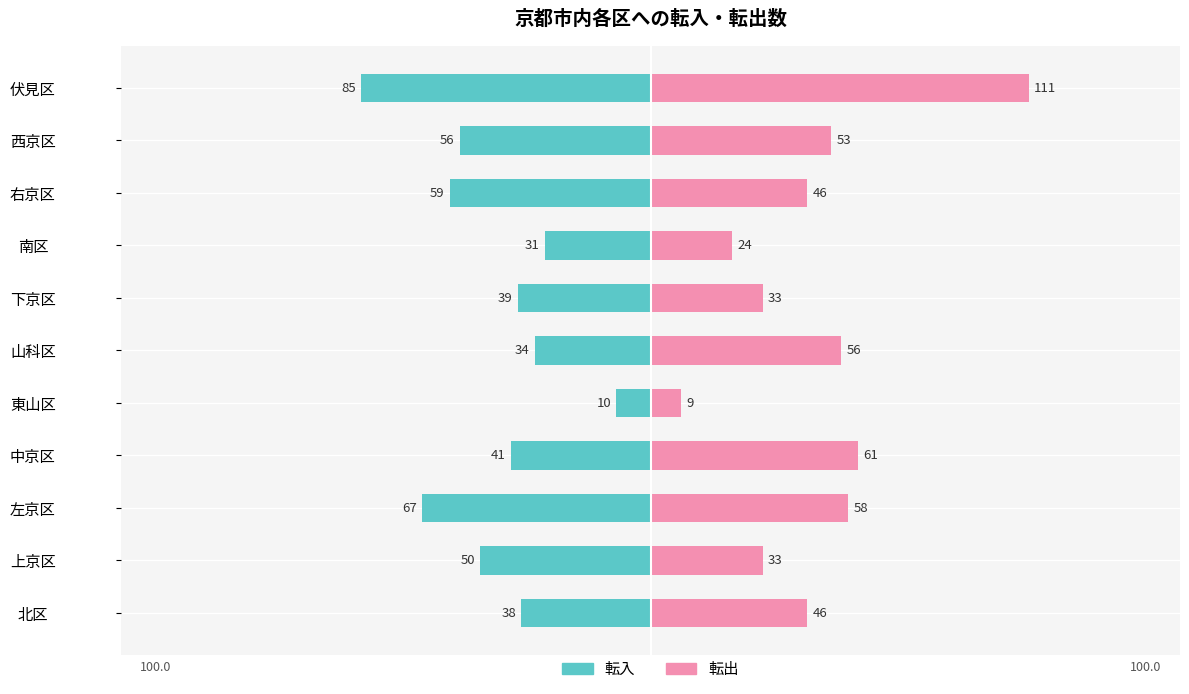

Does the chart contain stacked bars?

No